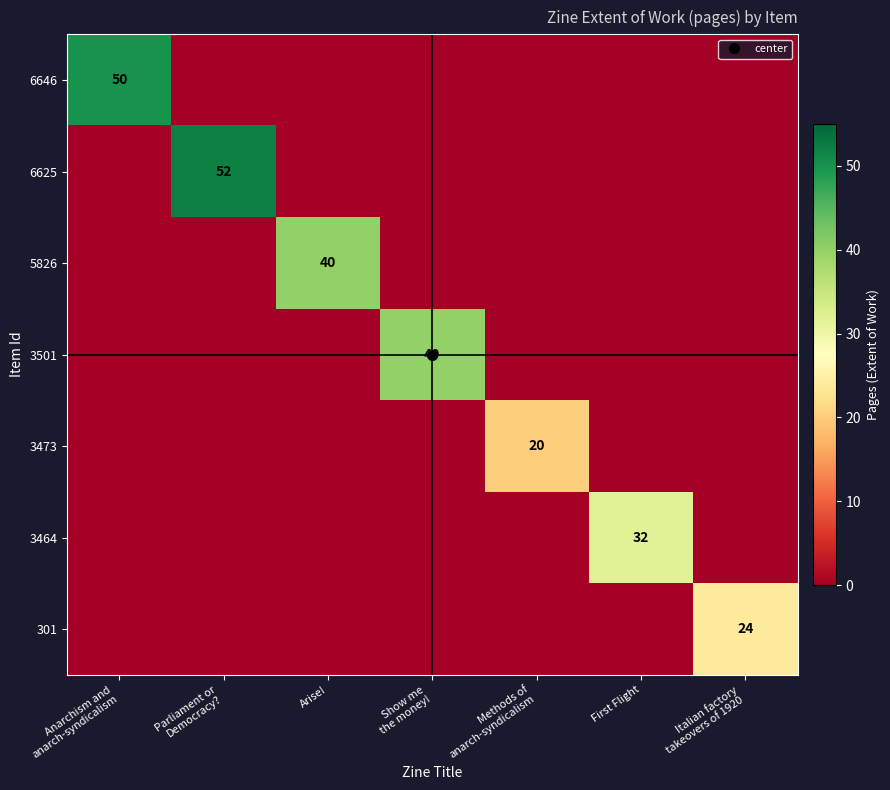

Which series has the largest range (max minus min)?

6625